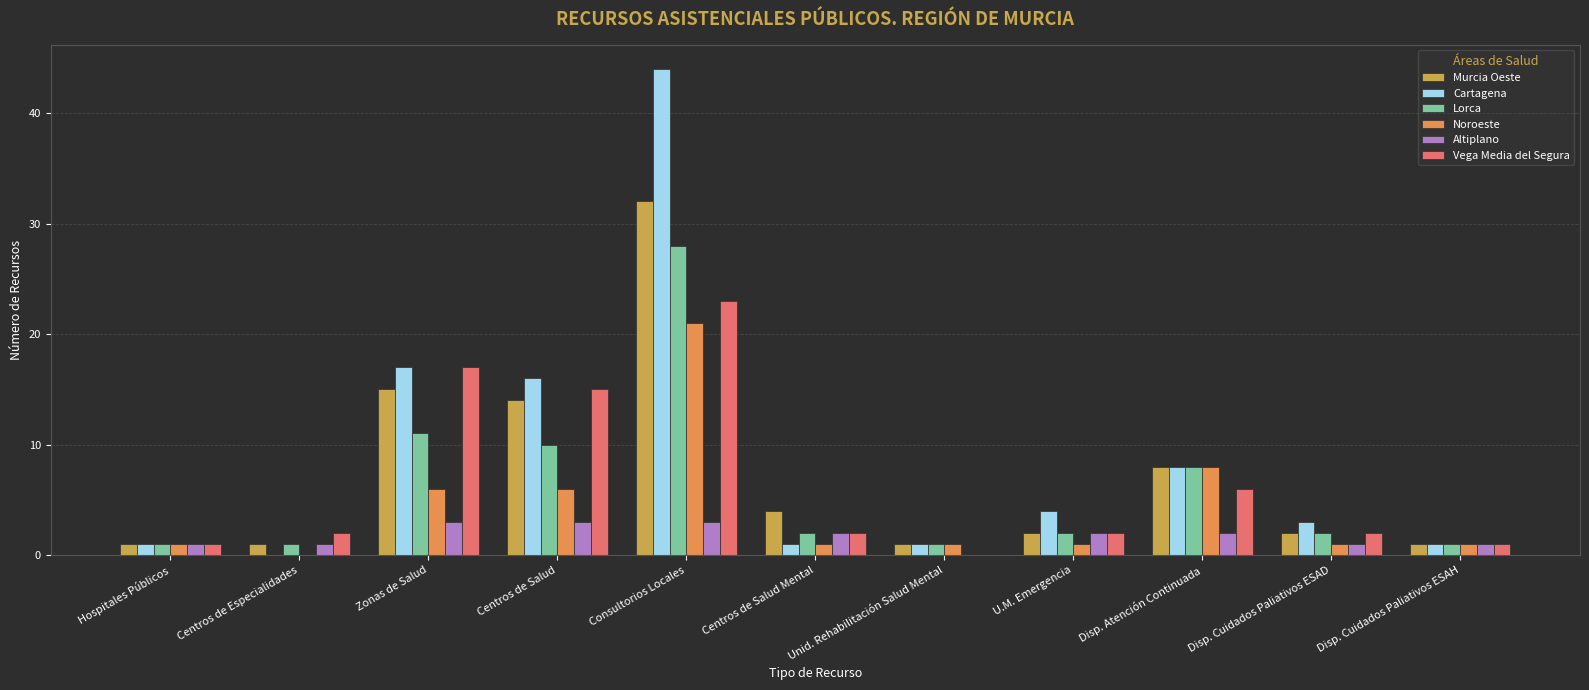

Which category has the highest value in the Noroeste series?

Consultorios Locales